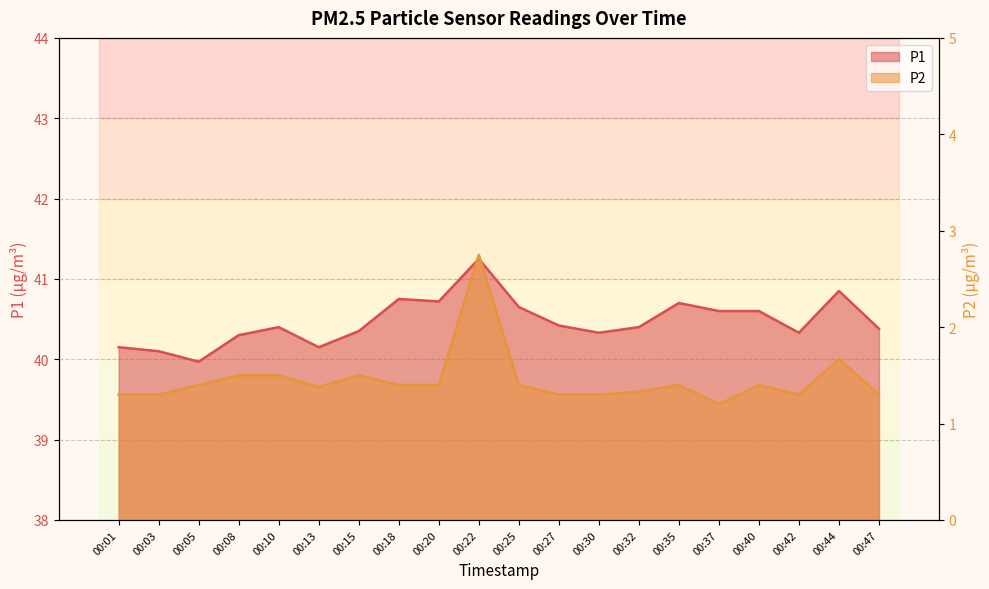

True or false: P1 and P2 cross at least once.

False